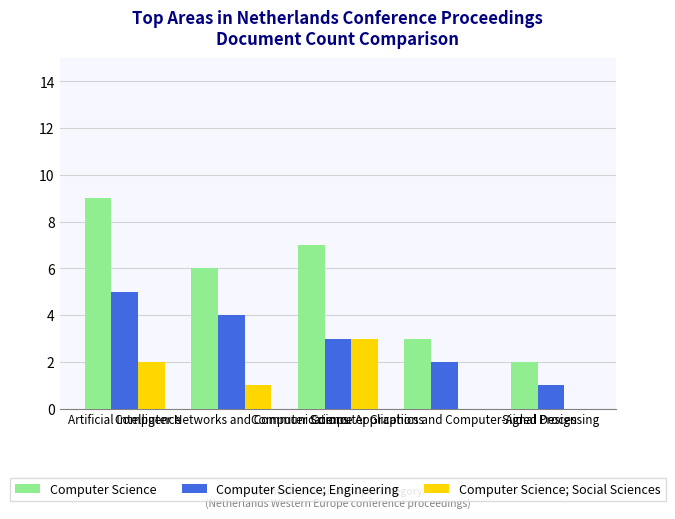

What is the greatest value displayed?

9